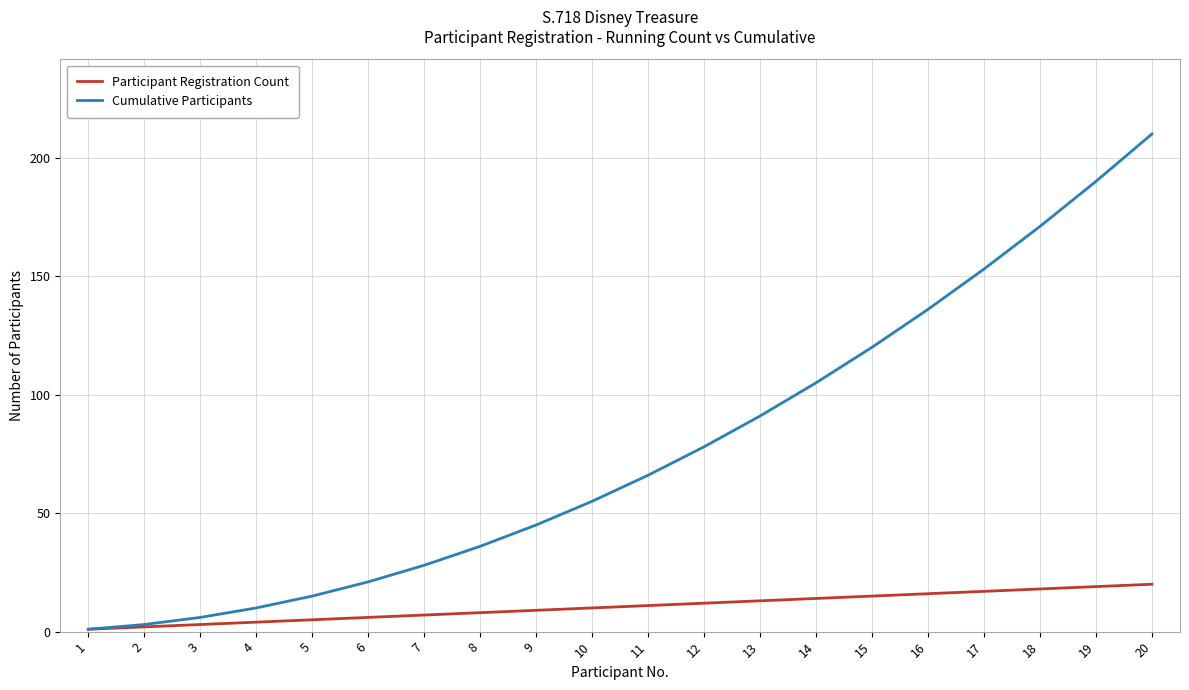

At which category does the chart reach its peak across all series?

20